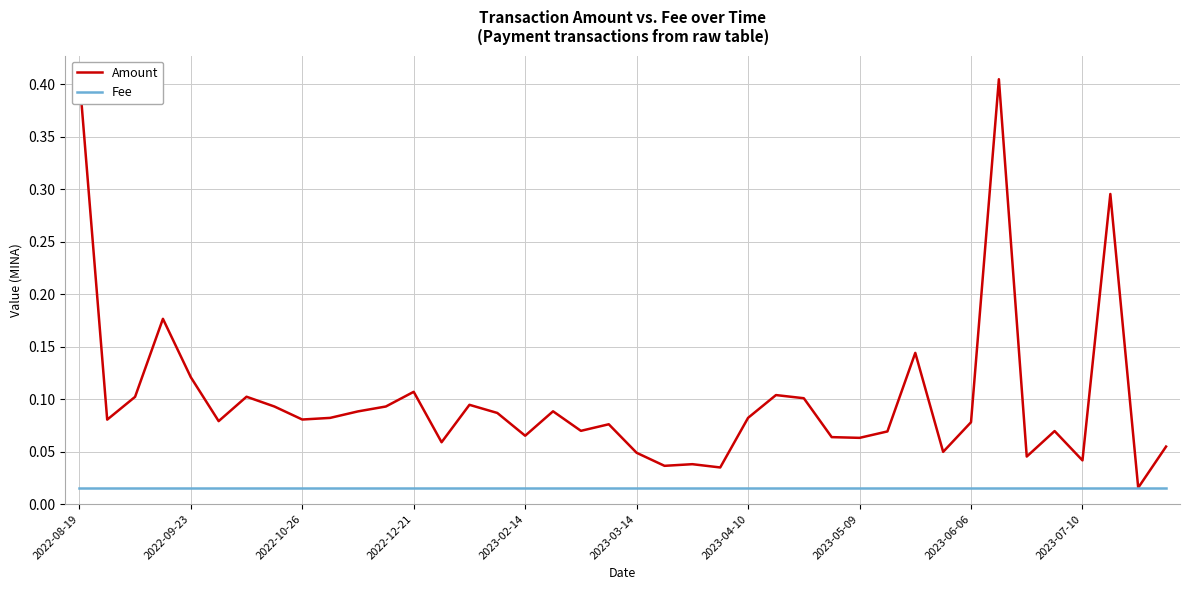

Rank the series at 33 from lowest to highest value.

Fee, Amount